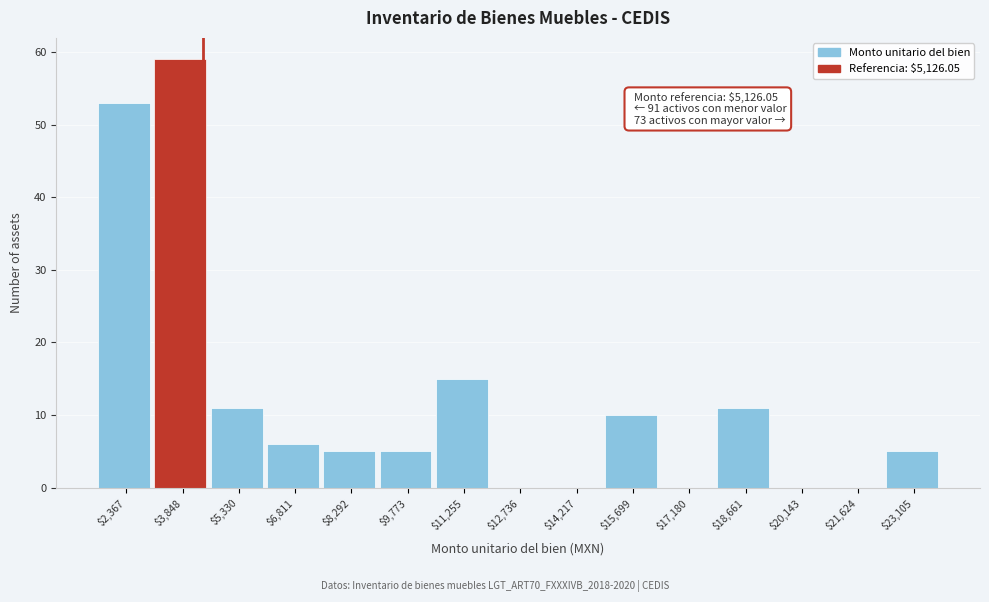

Which category has the highest value across all series?

$3,848